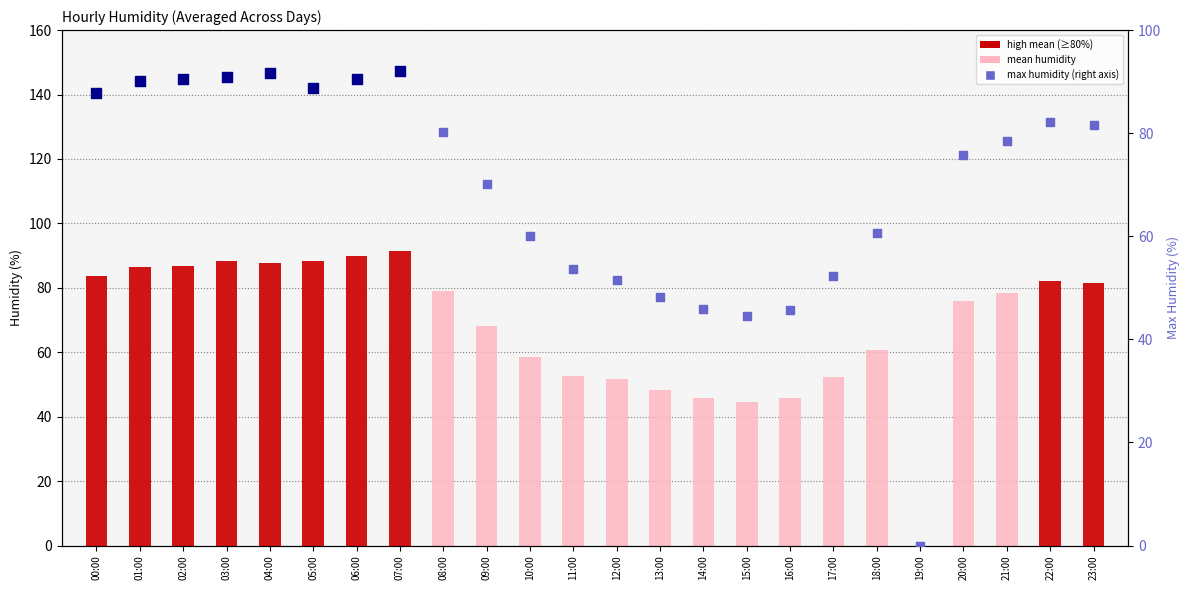

Which series has the largest Y range (max minus min)?

max humidity (right axis)